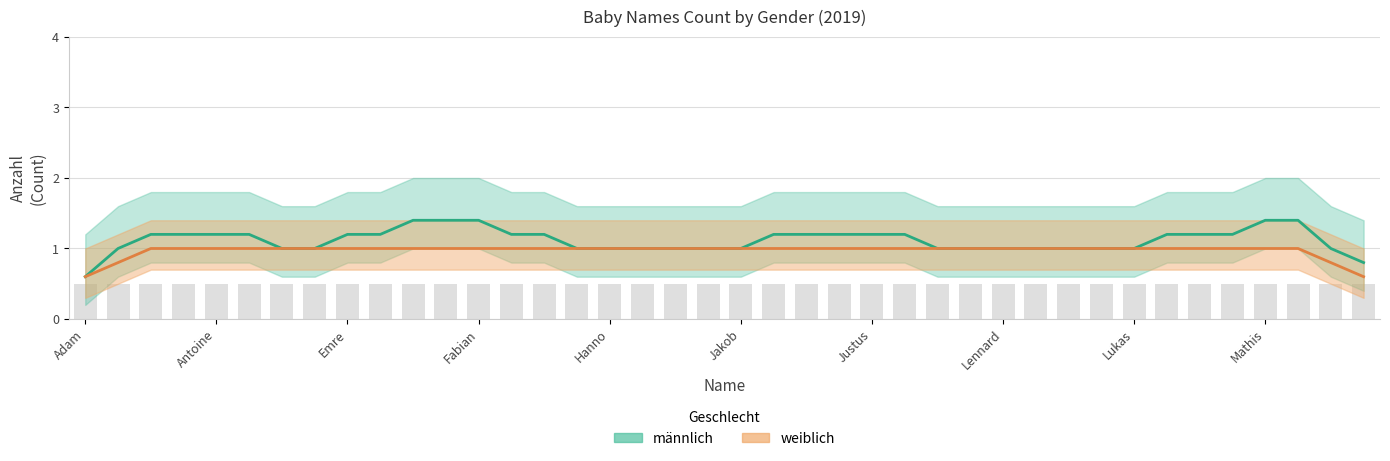

List the series in order of their peak value, lowest first.

weiblich, männlich